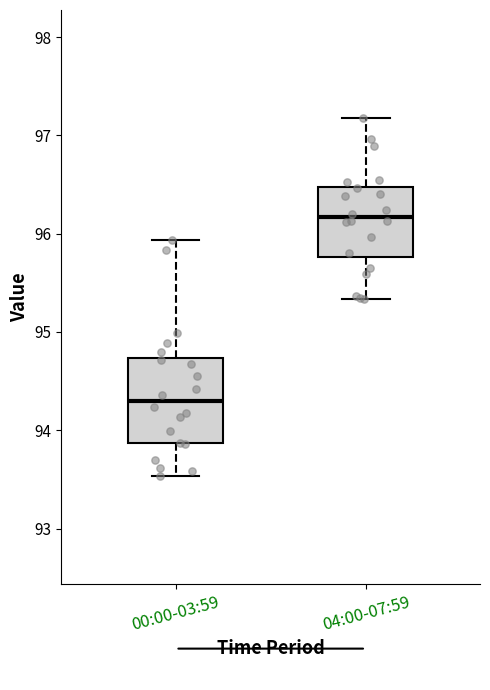

Reading left to right, transcribe this box plot: for each box, give where its median line is, the range the box spans, and where its two whiskers end, as read against the y-axis. The values are not printed on the chart, so give them approximately, as read against the axis.

00:00-03:59: median 94.3, box 93.9 to 94.7, whiskers 93.5 to 95.9
04:00-07:59: median 96.2, box 95.8 to 96.5, whiskers 95.3 to 97.2